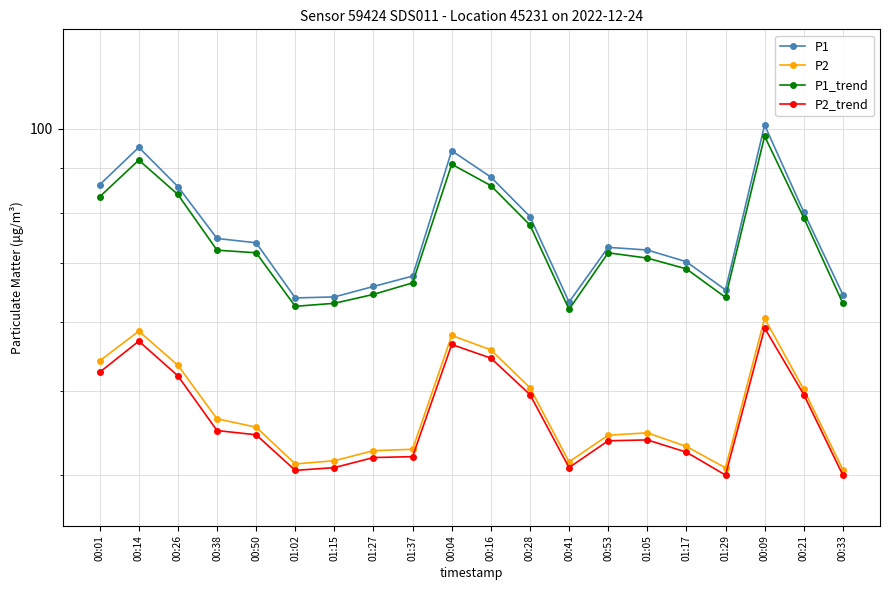

Reading left to right, what are all the values shown in this chart?

P1: 00:01=86.2	00:14=95.2	00:26=85.8	00:38=74.8	00:50=73.9	01:02=63.9	01:15=64.1	01:27=65.9	01:37=67.7	00:04=94.3	00:16=88.0	00:28=79.2	00:41=63.2	00:53=73.0	01:05=72.5	01:17=70.3	01:29=65.3	00:09=100.9	00:21=80.2	00:33=64.5
P2: 00:01=54.1	00:14=58.5	00:26=53.5	00:38=46.4	00:50=45.4	01:02=41.2	01:15=41.5	01:27=42.7	01:37=42.8	00:04=57.9	00:16=55.7	00:28=50.4	00:41=41.4	00:53=44.5	01:05=44.7	01:17=43.1	01:29=40.8	00:09=60.5	00:21=50.2	00:33=40.6
P1_trend: 00:01=83.5	00:14=92.0	00:26=84.0	00:38=72.5	00:50=72.0	01:02=62.5	01:15=63.0	01:27=64.5	01:37=66.5	00:04=91.0	00:16=86.0	00:28=77.5	00:41=62.0	00:53=72.0	01:05=71.0	01:17=69.0	01:29=64.0	00:09=98.0	00:21=79.0	00:33=63.0
P2_trend: 00:01=52.5	00:14=57.0	00:26=52.0	00:38=45.0	00:50=44.5	01:02=40.5	01:15=40.8	01:27=41.9	01:37=42.0	00:04=56.5	00:16=54.5	00:28=49.5	00:41=40.8	00:53=43.8	01:05=43.9	01:17=42.5	01:29=40.0	00:09=59.0	00:21=49.5	00:33=40.0